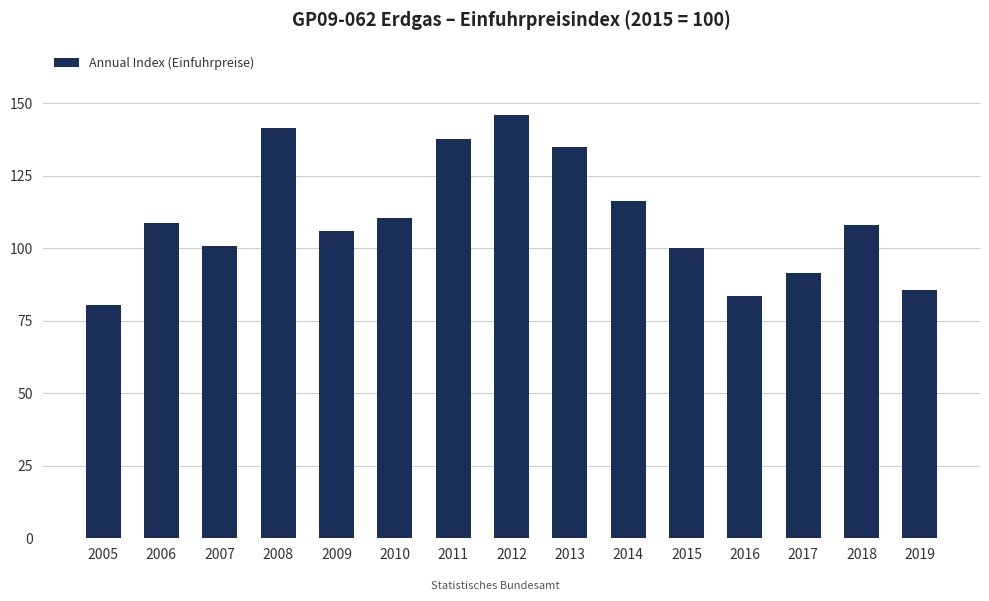

Between 2006 and 2008, which is larger?

2008